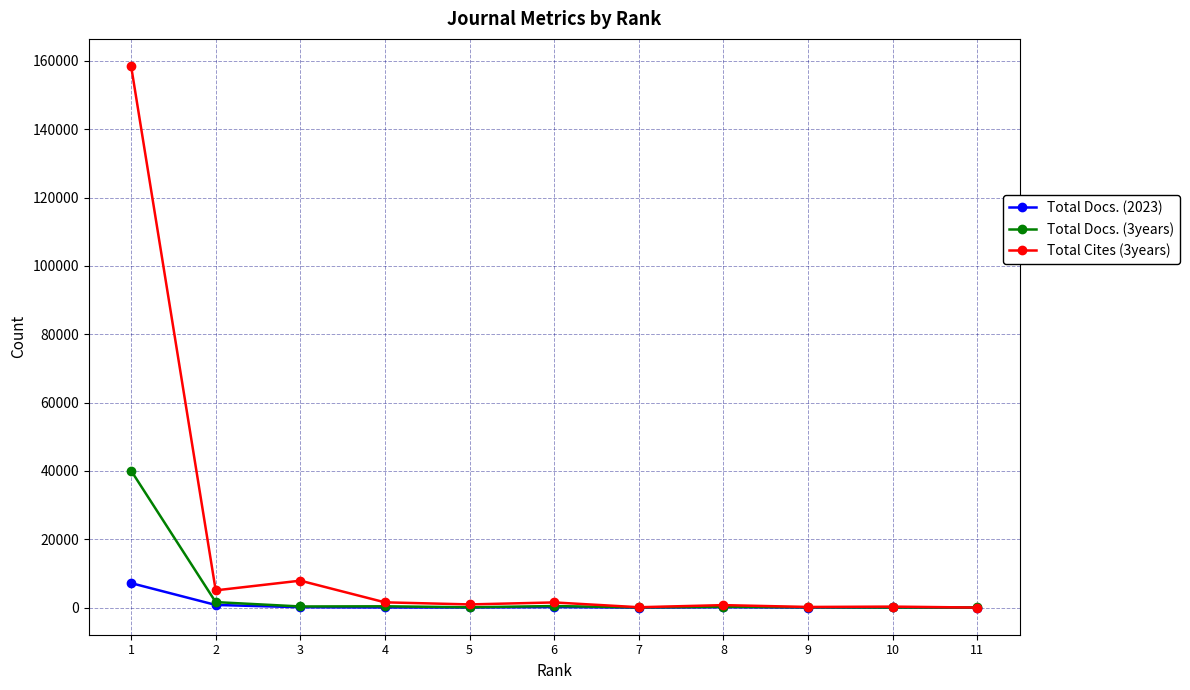

What is the greatest value displayed?

158486